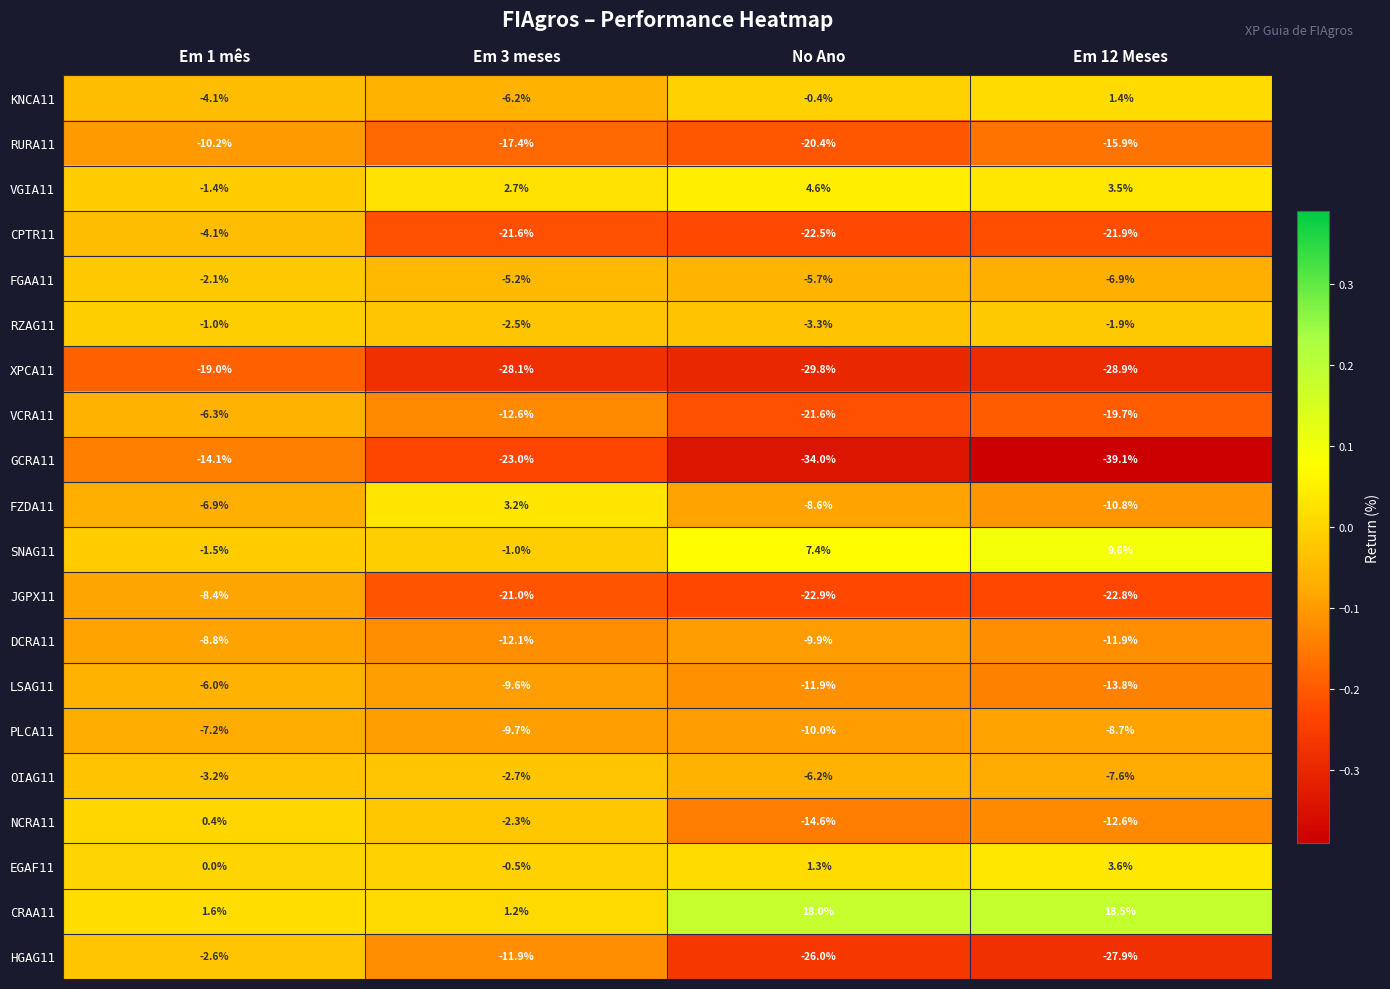

True or false: XPCA11 has a value of -29.8 at No Ano.

True